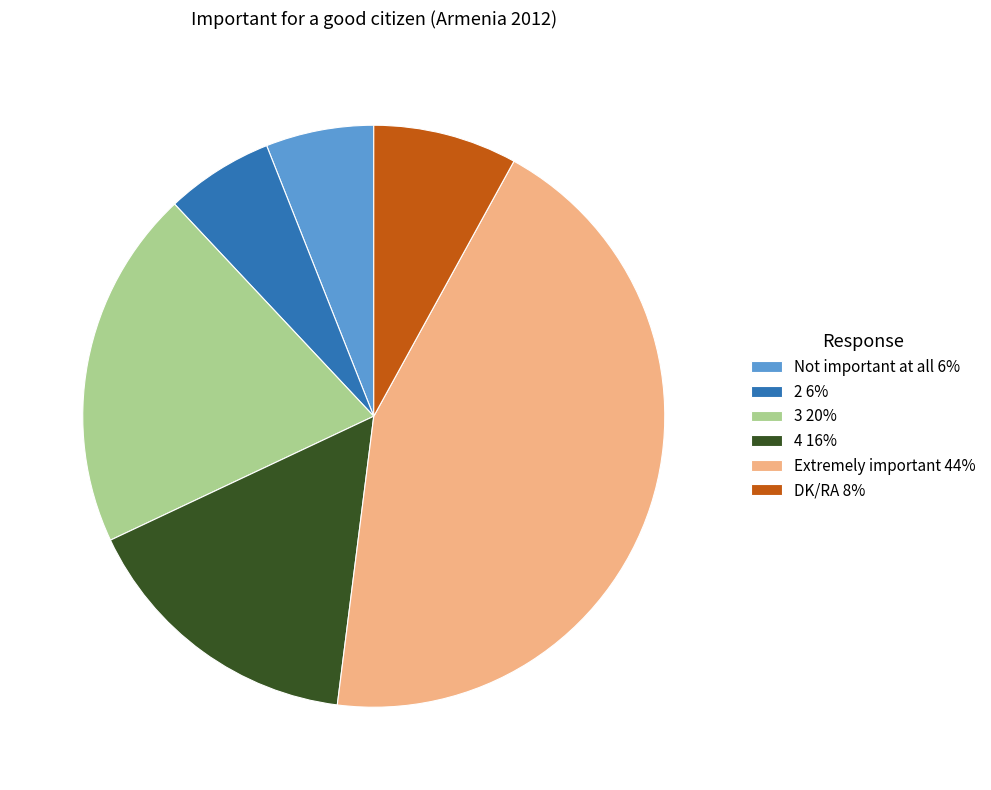

How many segments does this pie chart have?

6